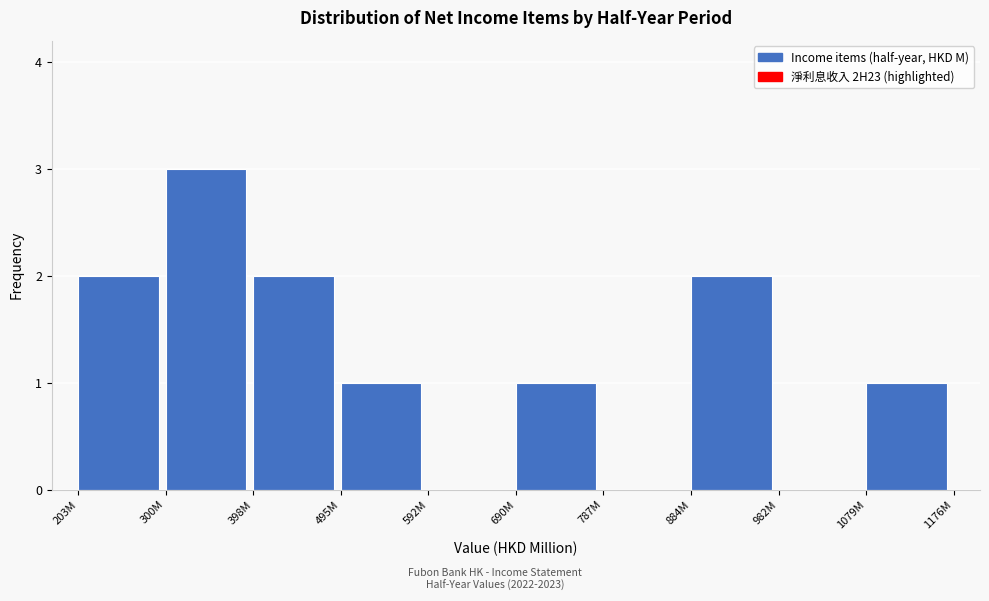

Reading left to right, extract all data points from this chart.

203M=2	300M=3	398M=2	495M=1	592M=0	690M=1	787M=0	884M=2	982M=0	1079M=1